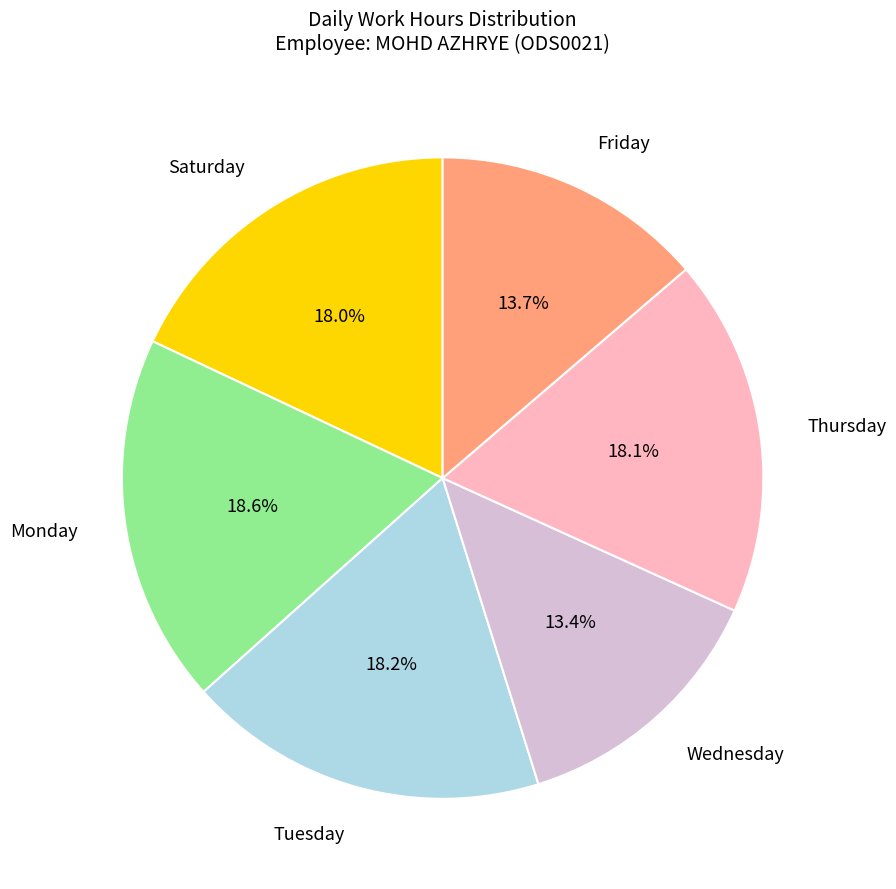

Combined, do Friday and Tuesday account for over 50%?

No